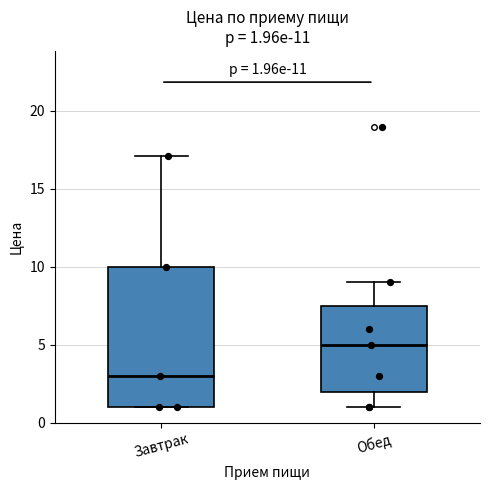

Comparing the boxes themselves (not the whiskers), which one is the tallest?

Завтрак